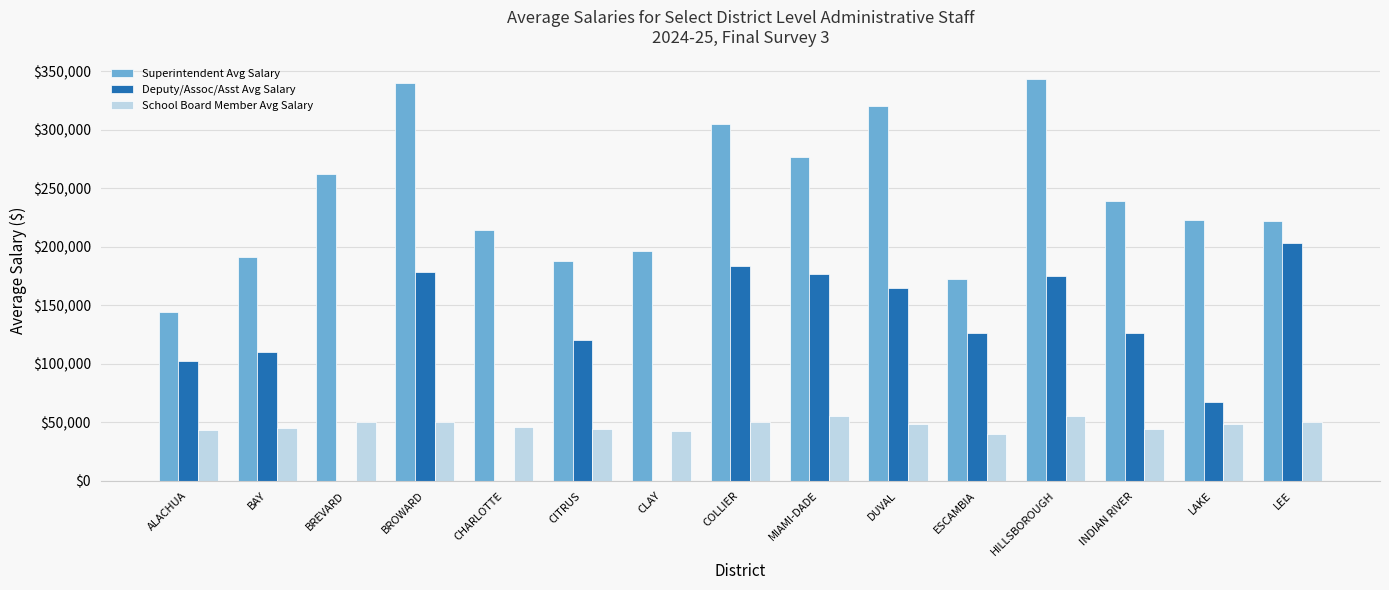

What is the approximate value of School Board Member Avg Salary at BREVARD?

50449.9